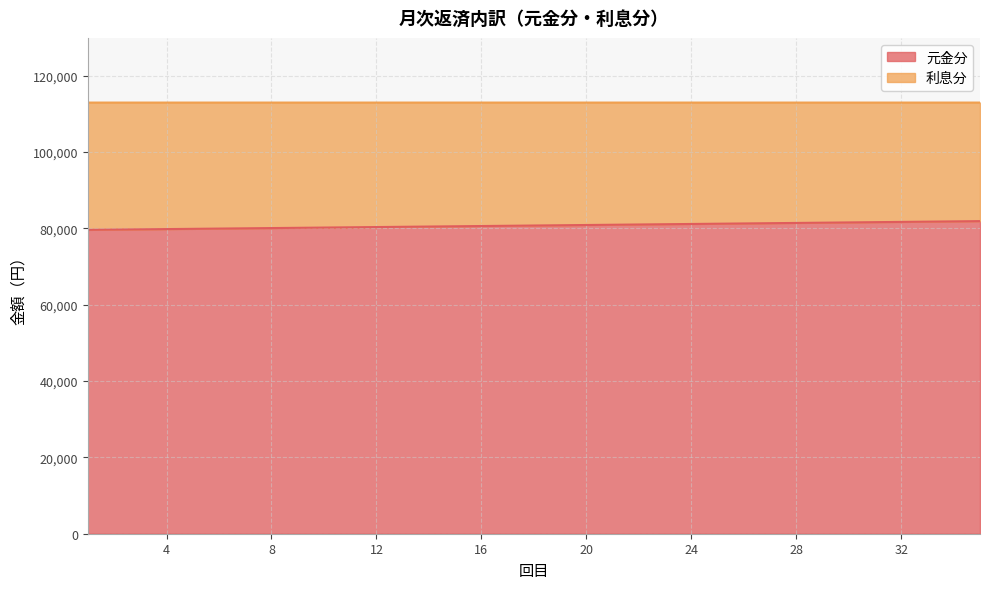

What is the value of the 13th point from the left?

80380.4